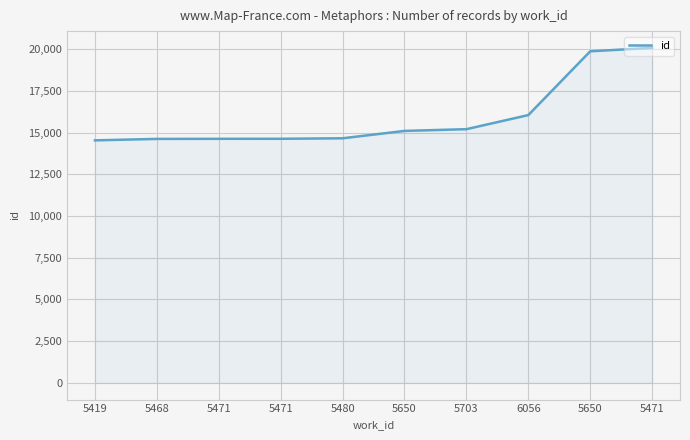

List the labels in order of value, smallest first.

5419, 5468, 5471, 5471, 5480, 5650, 5703, 6056, 5650, 5471